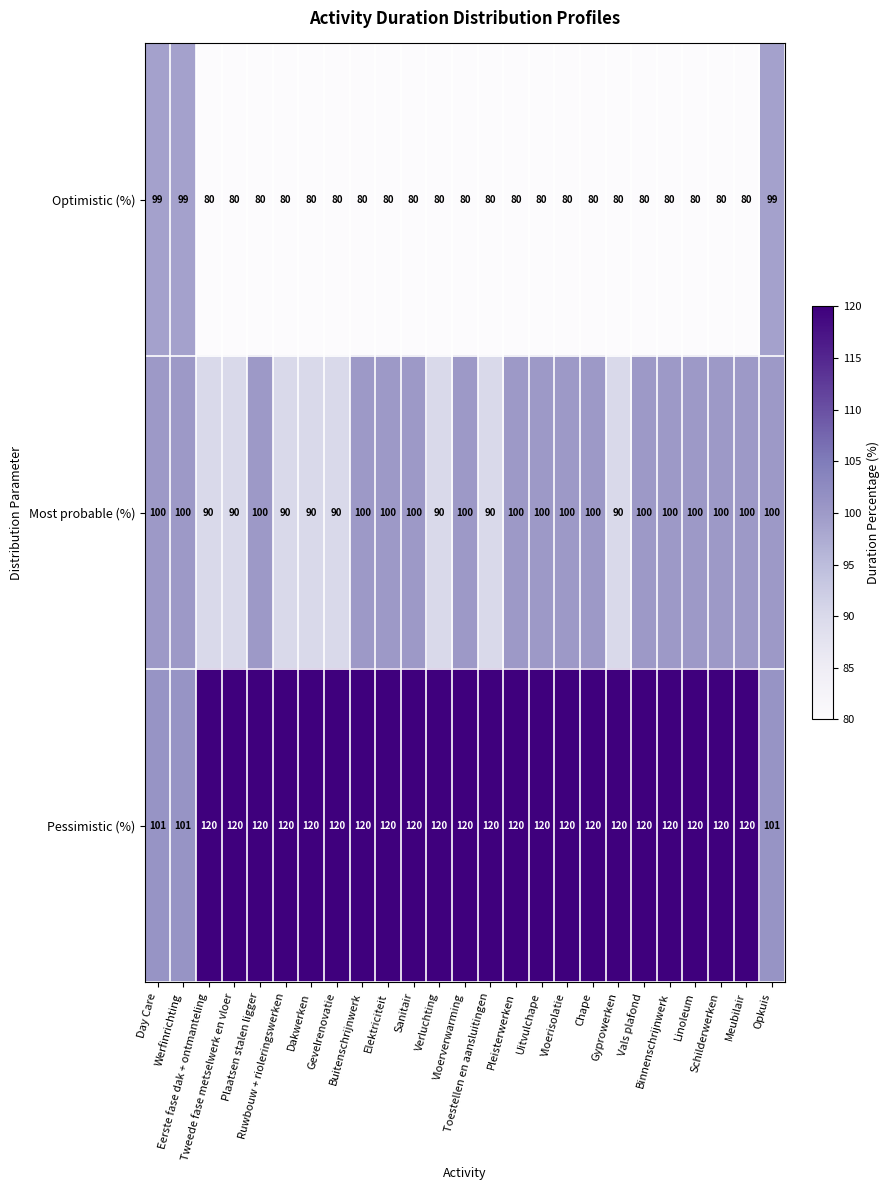

At how many categories does at least one series exceed 93?

25